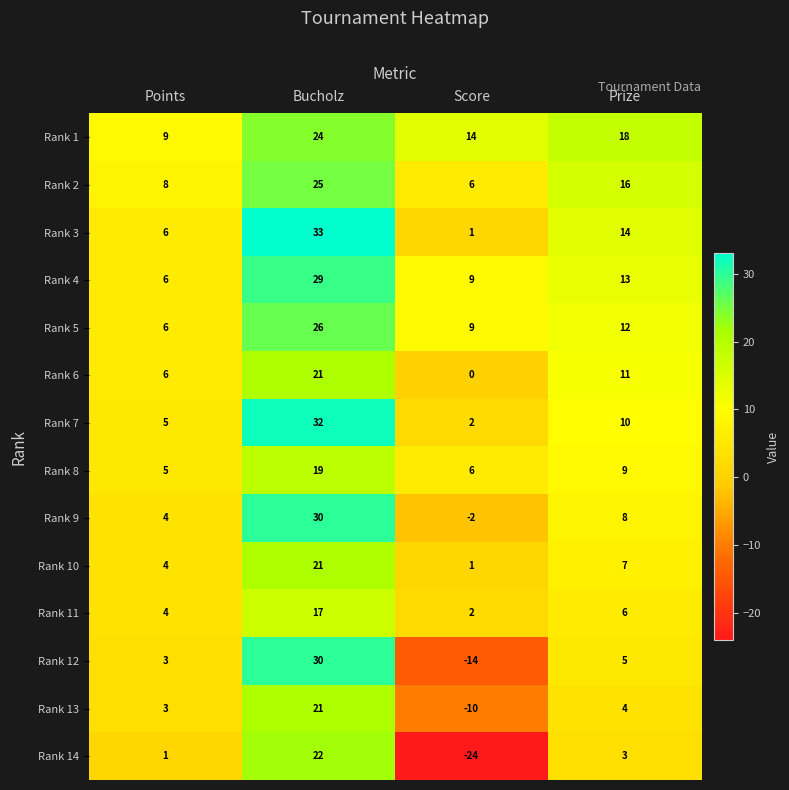

How many values in Rank 12 are above zero?

3